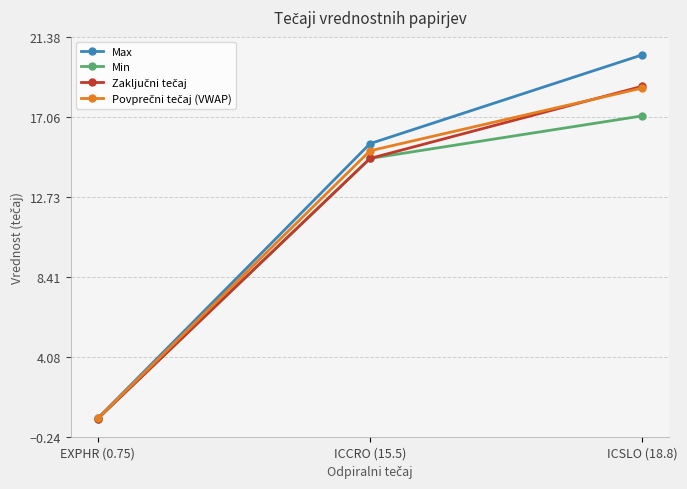

At which label is Max closest to 10?

ICCRO (15.5)